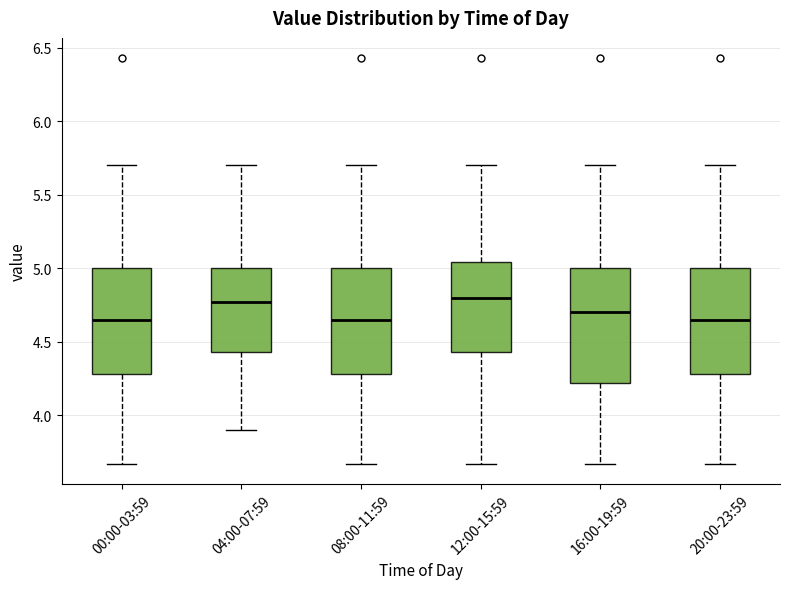

Comparing the boxes themselves (not the whiskers), which one is the tallest?

16:00-19:59